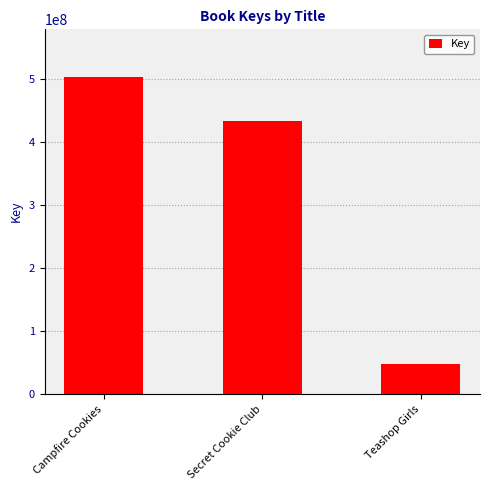

What is the change in value from Secret Cookie Club to Teashop Girls?

-387287638